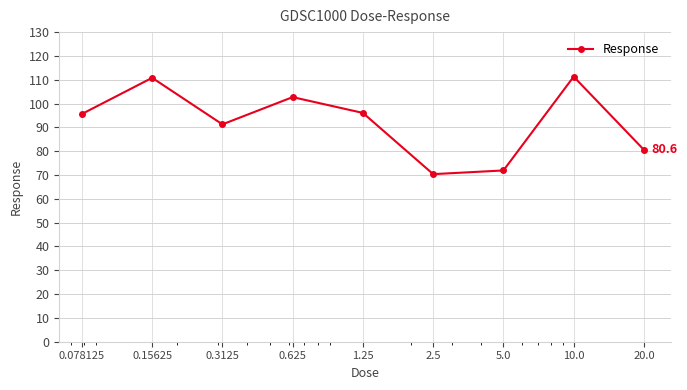

How many data points are less than 95?

4